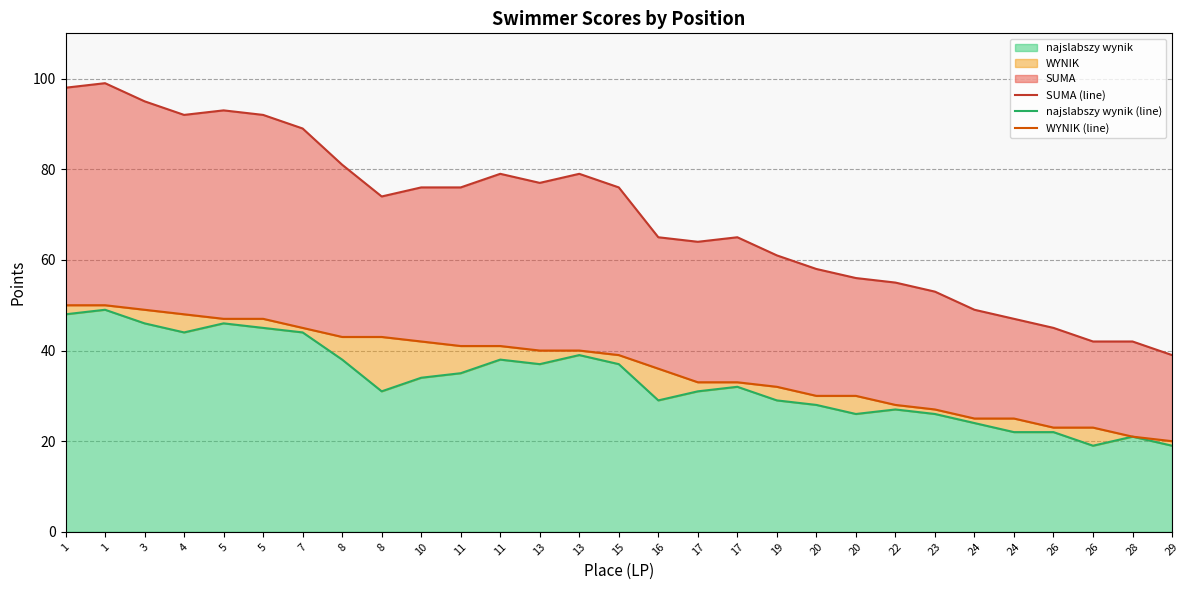

At how many categories does at least one series exceed 57?

20